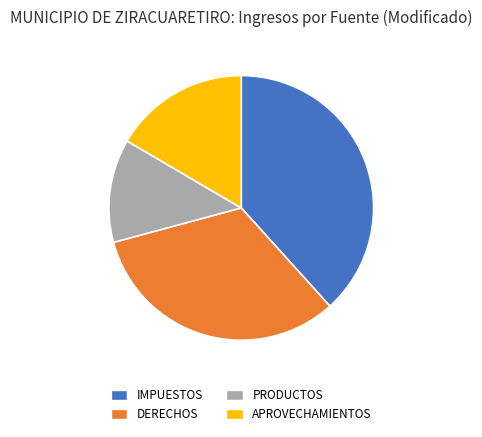

Approximately how many times larger is the value at DERECHOS compared to APROVECHAMIENTOS?

2.0